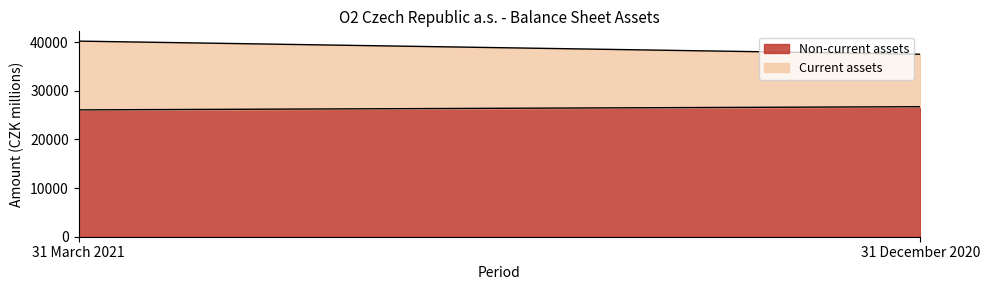

List the series in order of their peak value, highest first.

Non-current assets, Current assets